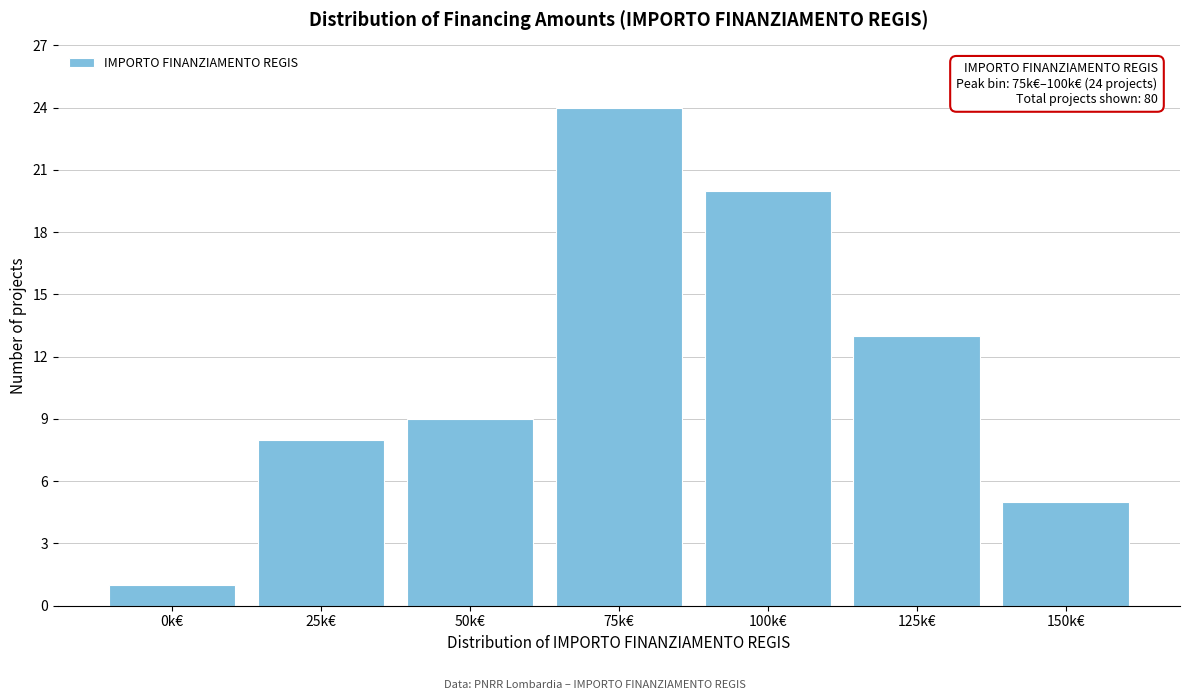

Reading left to right, extract all data points from this chart.

1	8	9	24	20	13	5